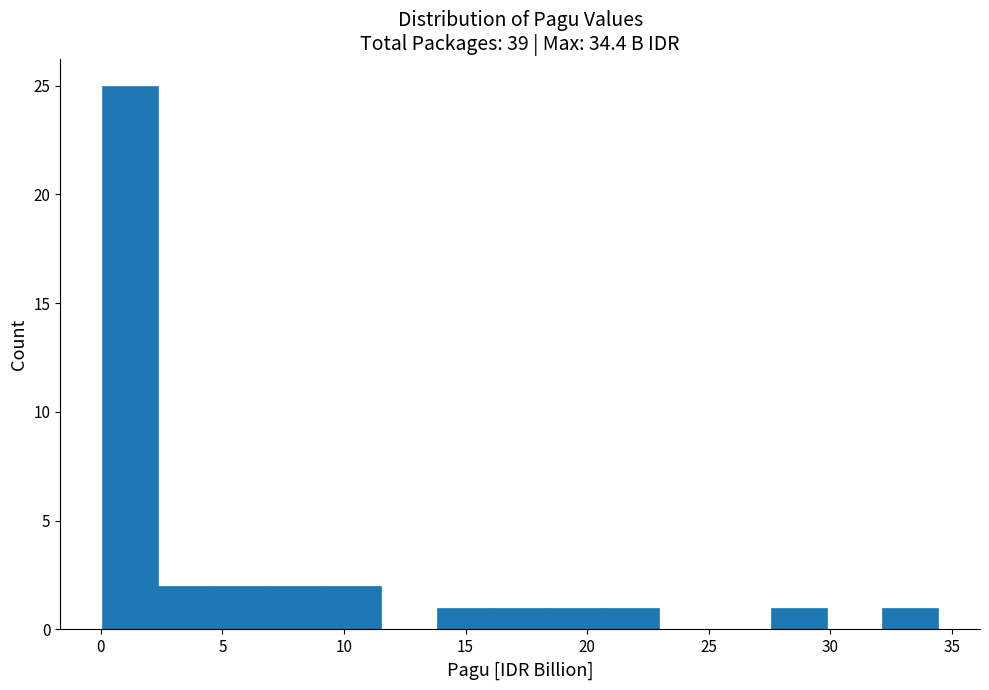

Reading left to right, transcribe this chart: for each bar, give the range it covers on the x-axis and its height. Neither the bar edges nor the heights are printed on the chart, so give them approximately, as read against the axes.

0.0 to 2.5: 25
2.5 to 4.5: 2
4.5 to 7.0: 2
7.0 to 9.0: 2
9.0 to 11.5: 2
11.5 to 14.0: 0
14.0 to 16.0: 1
16.0 to 18.5: 1
18.5 to 20.5: 1
20.5 to 23.0: 1
23.0 to 25.5: 0
25.5 to 27.5: 0
27.5 to 30.0: 1
30.0 to 32.0: 0
32.0 to 34.5: 1